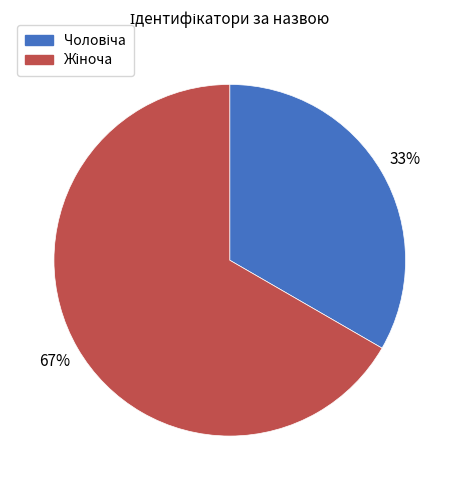

Does any single category account for the majority?

Yes